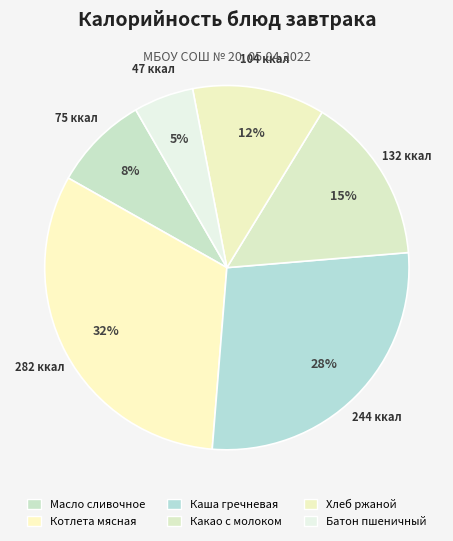

Count the number of slices in the pie.

6